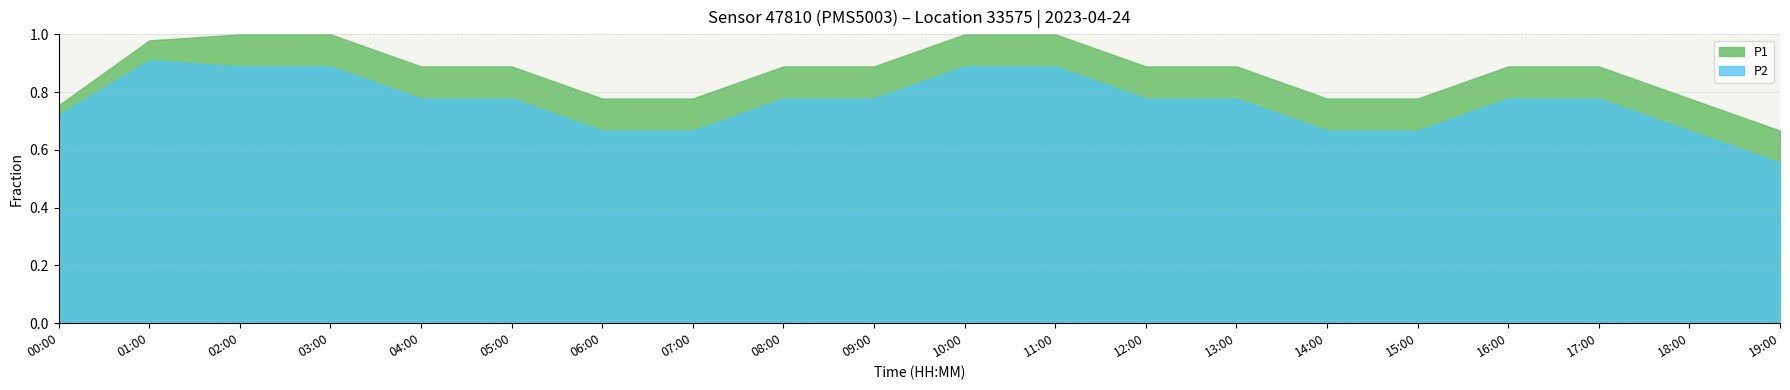

True or false: P1 has more than 2 interior local peaks.

False